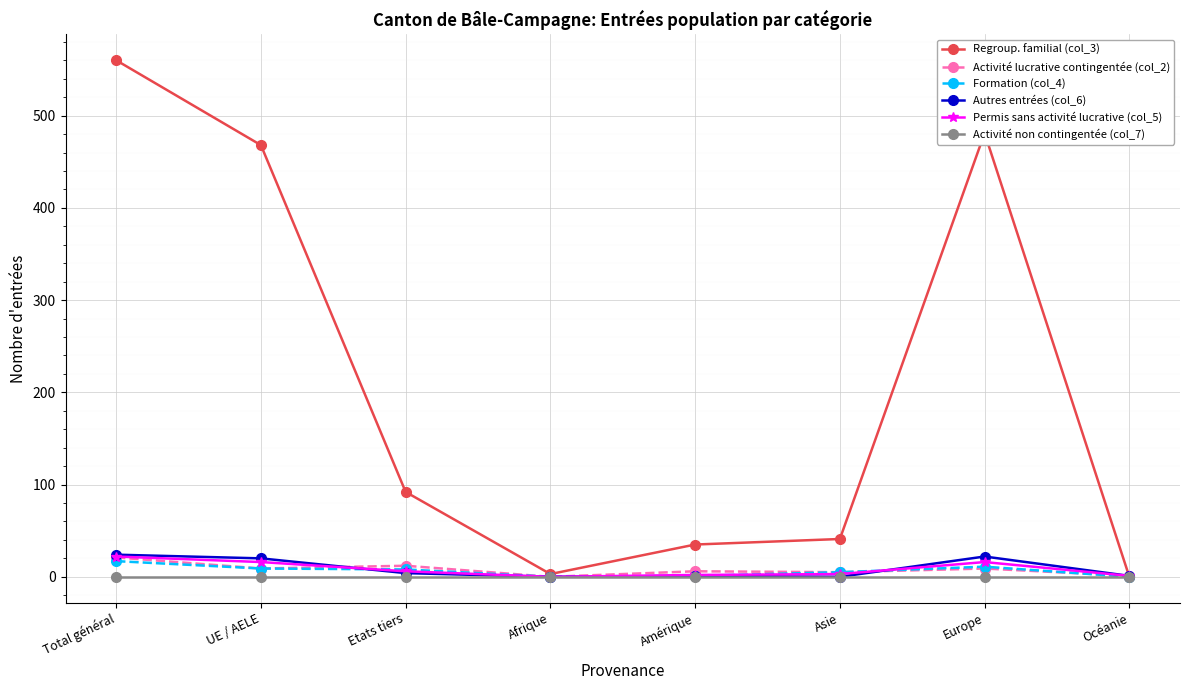

Is the value of Permis sans activité lucrative (col_5) at UE / AELE greater than the value of Autres entrées (col_6) at Amérique?

Yes